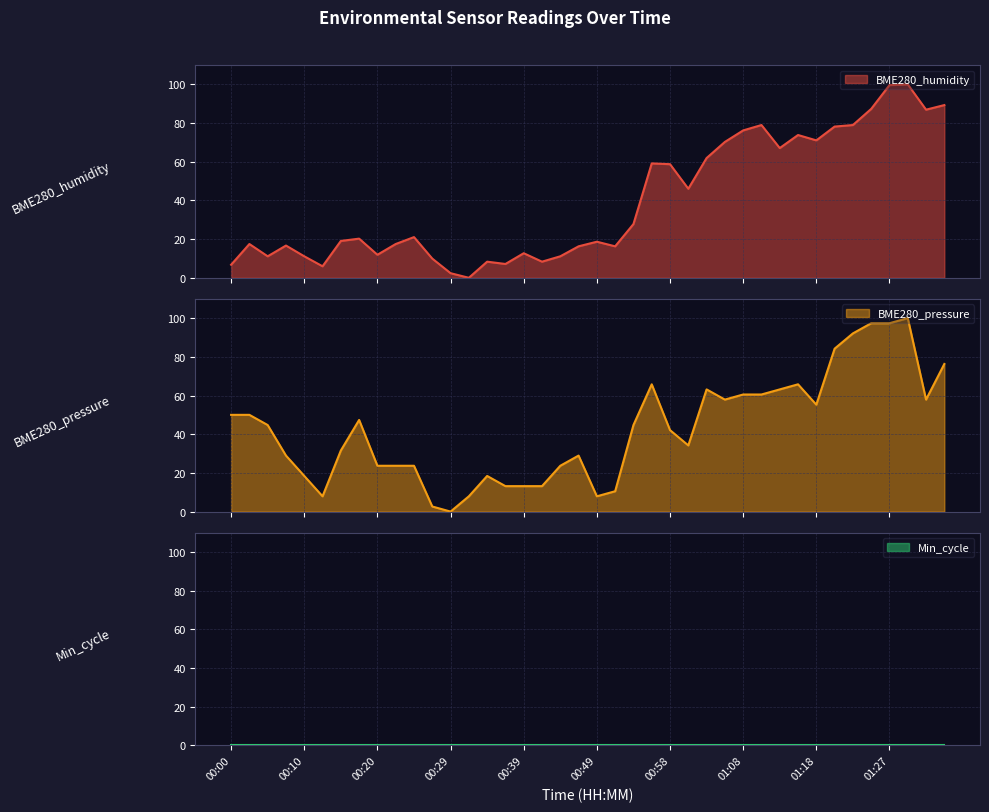

Does the chart have visible grid lines?

Yes